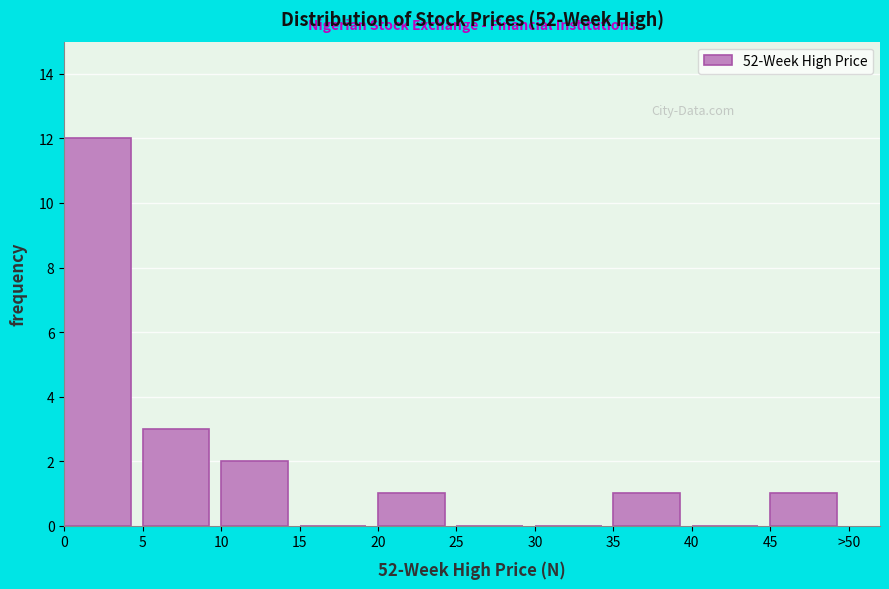

Reading right to left, what are all the values shown in this chart?

45=1	40=0	35=1	30=0	25=0	20=1	15=0	10=2	5=3	0=12